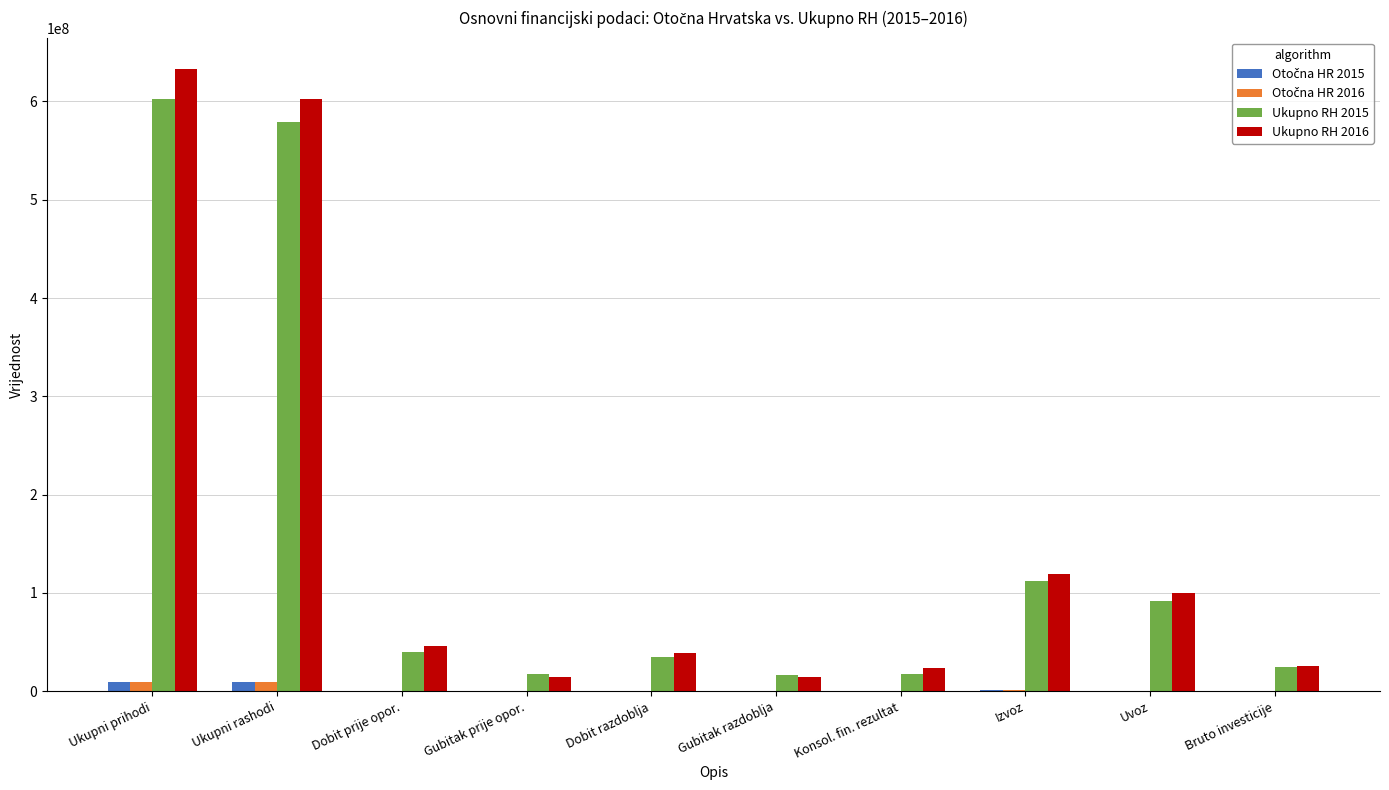

Is the value of Ukupno RH 2016 at Uvoz greater than the value of Ukupno RH 2015 at Gubitak prije opor.?

Yes